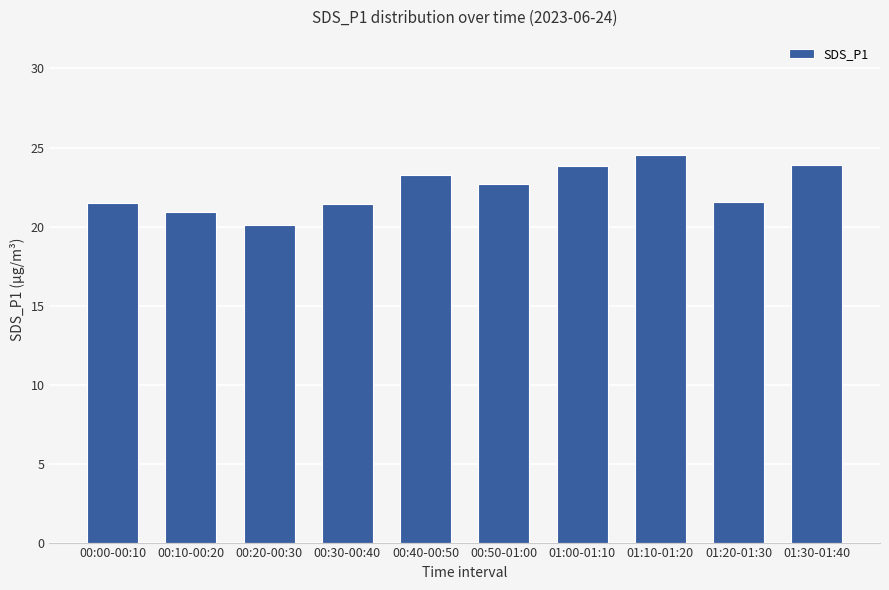

Are the bars horizontal?

No